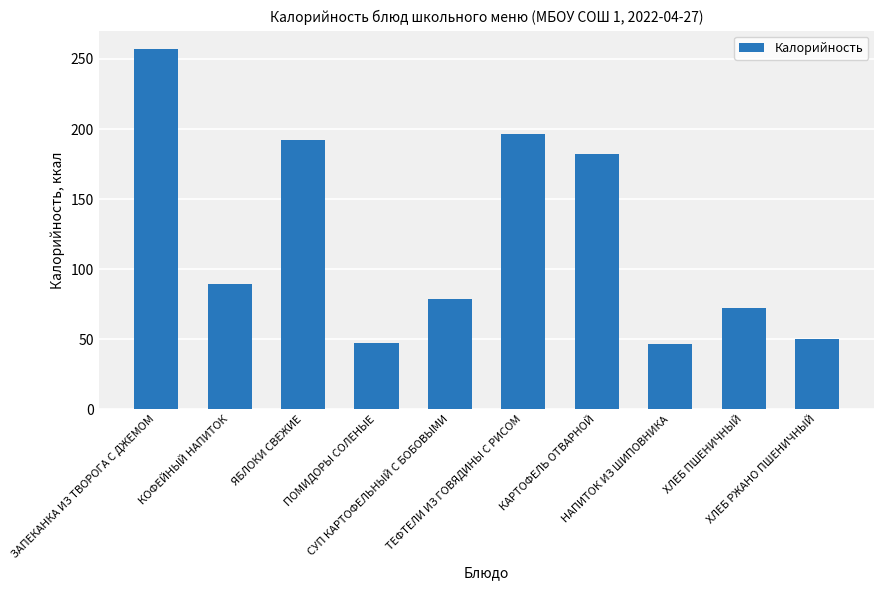

What is the change in value from ЯБЛОКИ СВЕЖИЕ to ПОМИДОРЫ СОЛЕНЫЕ?

-145.0